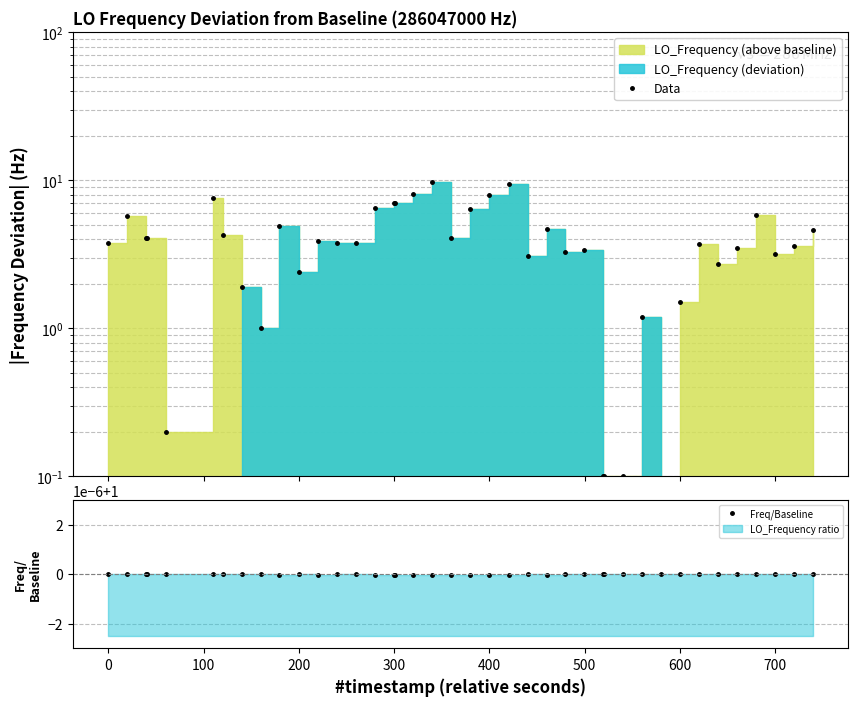

Which series has the largest total across all categories?

Data